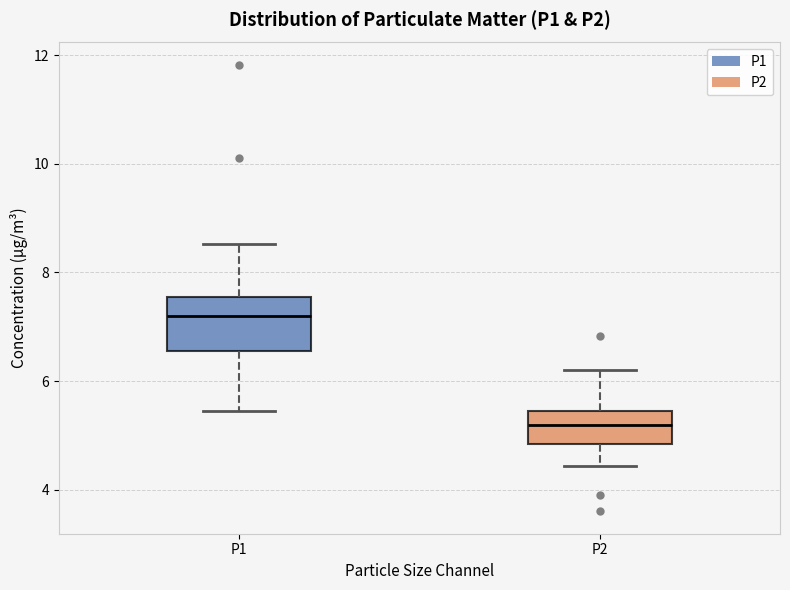

Where is the lower edge of the box for P1 on the y-axis? The values are not printed on the chart, so give them approximately, as read against the axis.

6.6